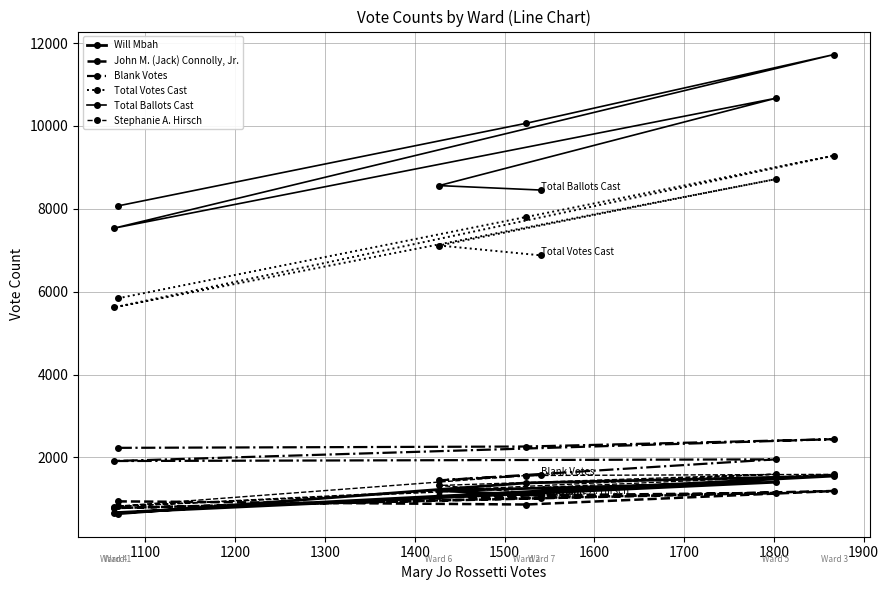

Is it true that John M. (Jack) Connolly, Jr. equals 585 at 1500?

False